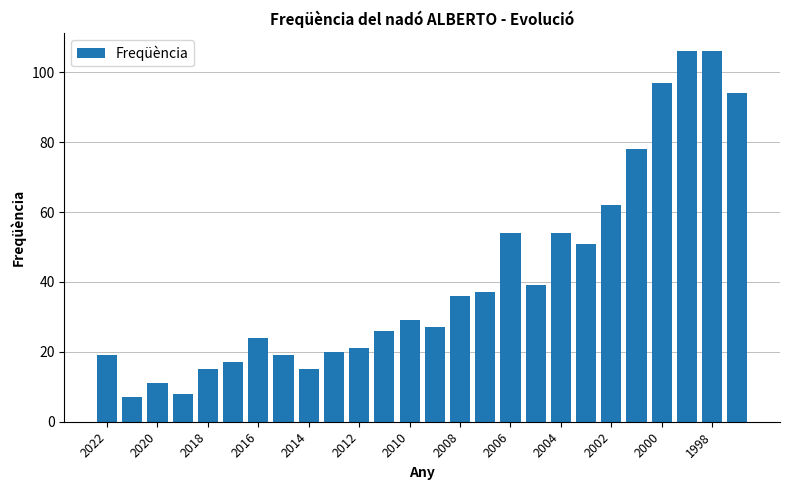

Does the chart contain stacked bars?

No